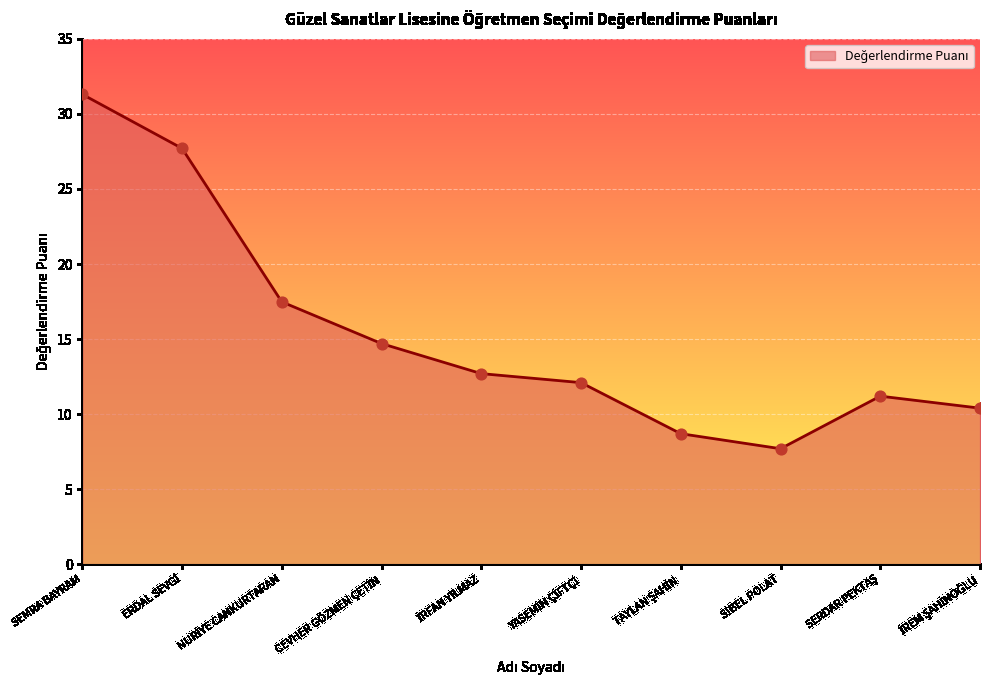

What is the greatest value displayed?

31.3